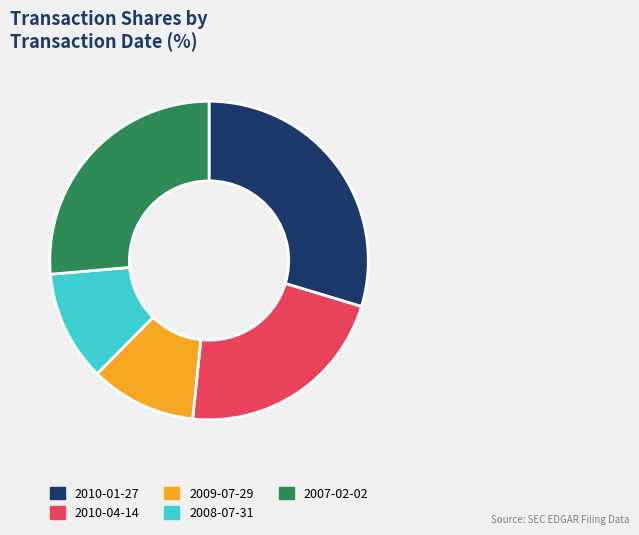

Is it true that 2008-07-31 is 2% of the pie?

False